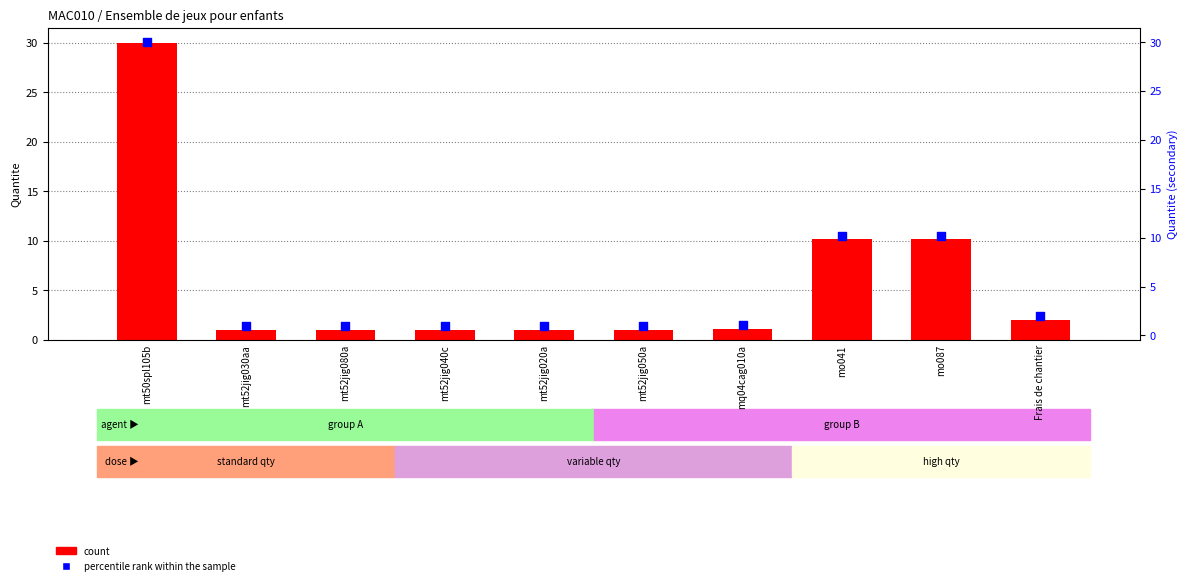

What are all the series names shown in the legend?

count, percentile rank within the sample